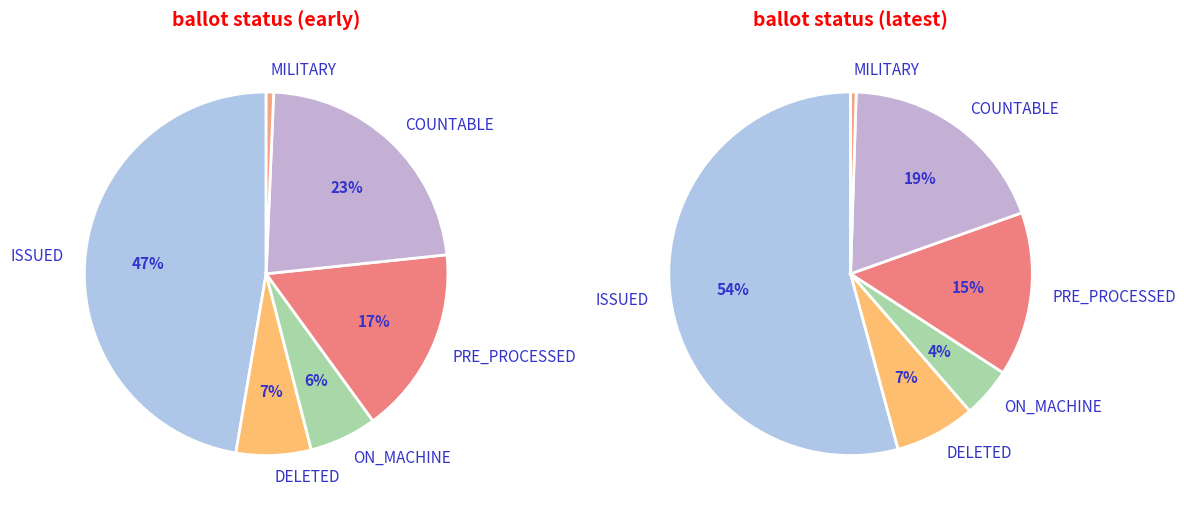

What is the change in value from ON_MACHINE to COUNTABLE?

+75